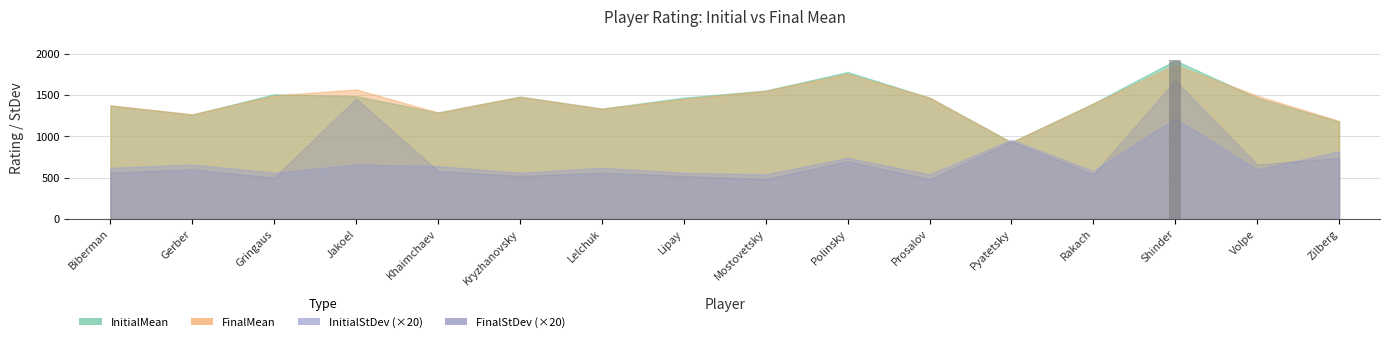

What position from the right is Lipay?

9